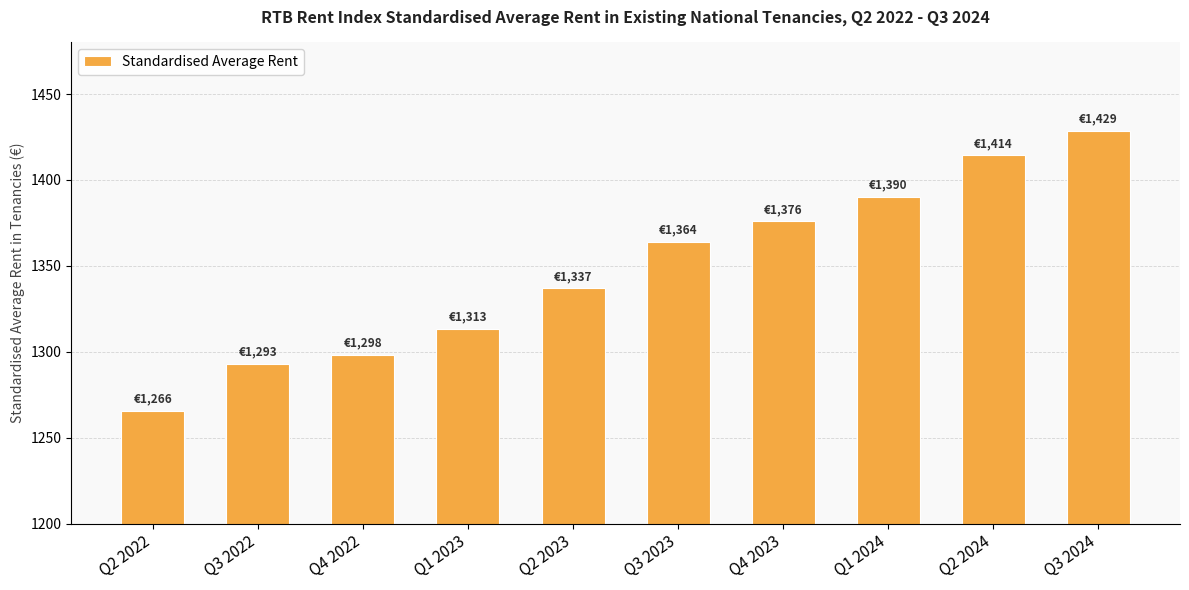

What is the average value?

1348.1